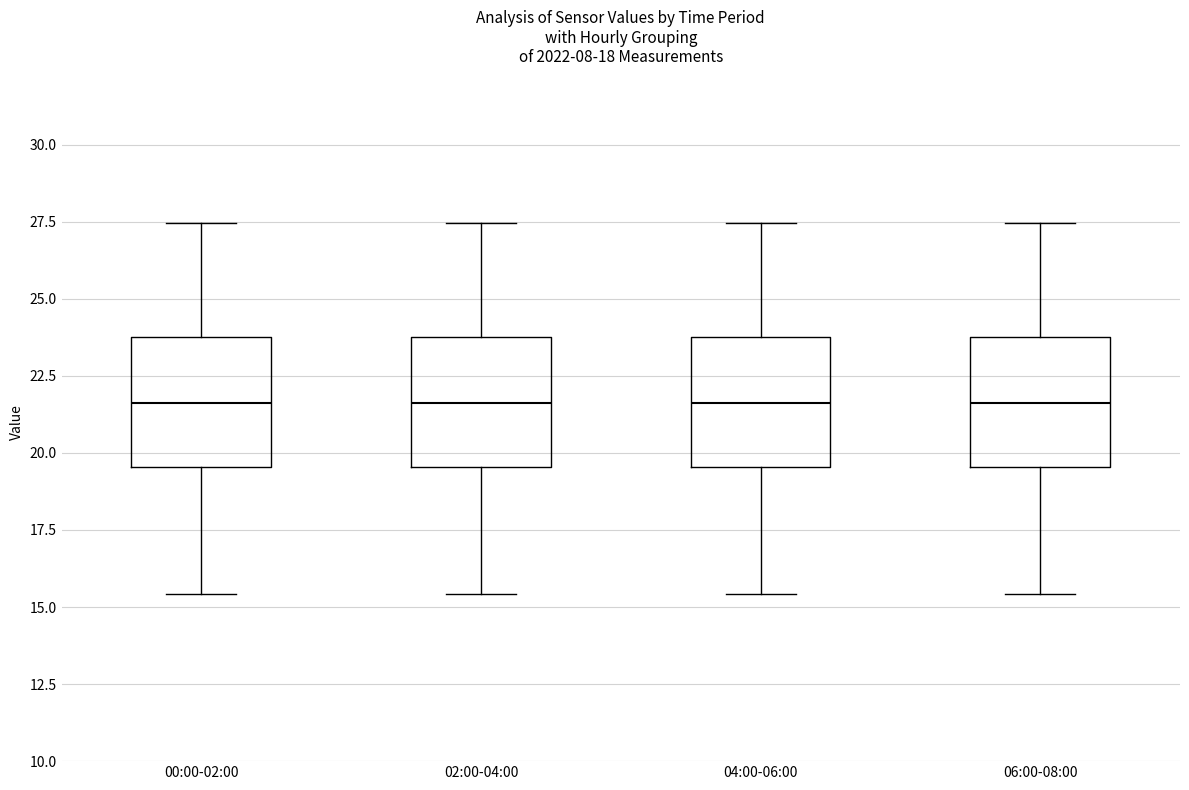

Where does the upper whisker of the box for 04:00-06:00 end on the y-axis? The values are not printed on the chart, so give them approximately, as read against the axis.

27.5